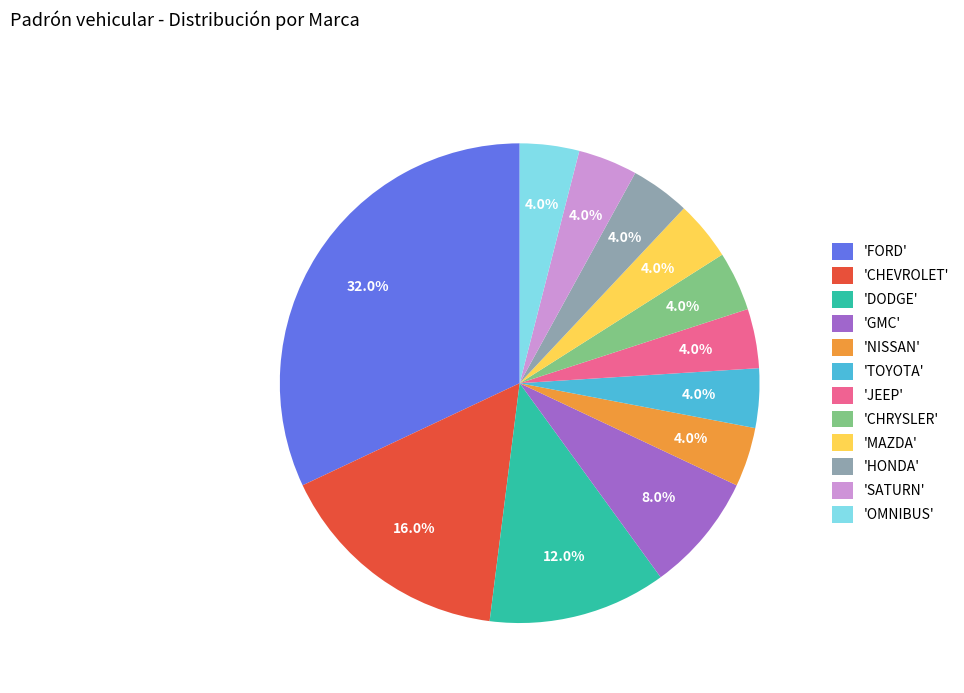

To the nearest percent, what is the difference between the largest and smallest slice percentages?

28%